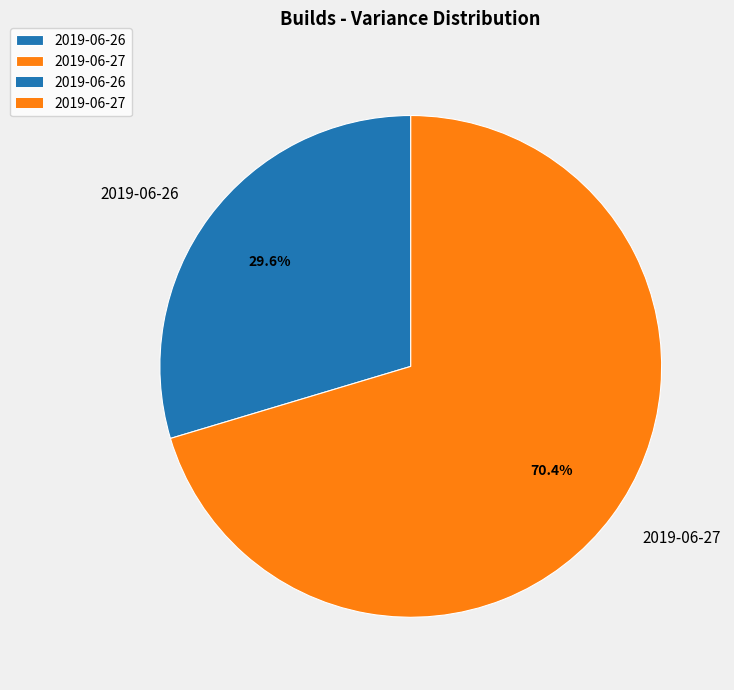

How many segments does this pie chart have?

2